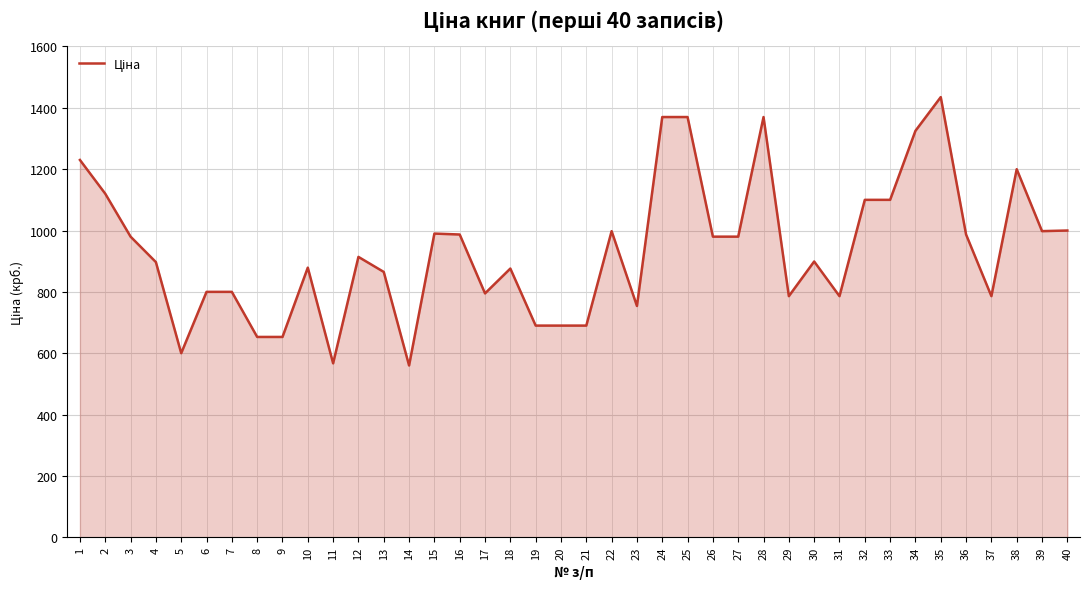

The value at 32 is 1100. True or false?

True